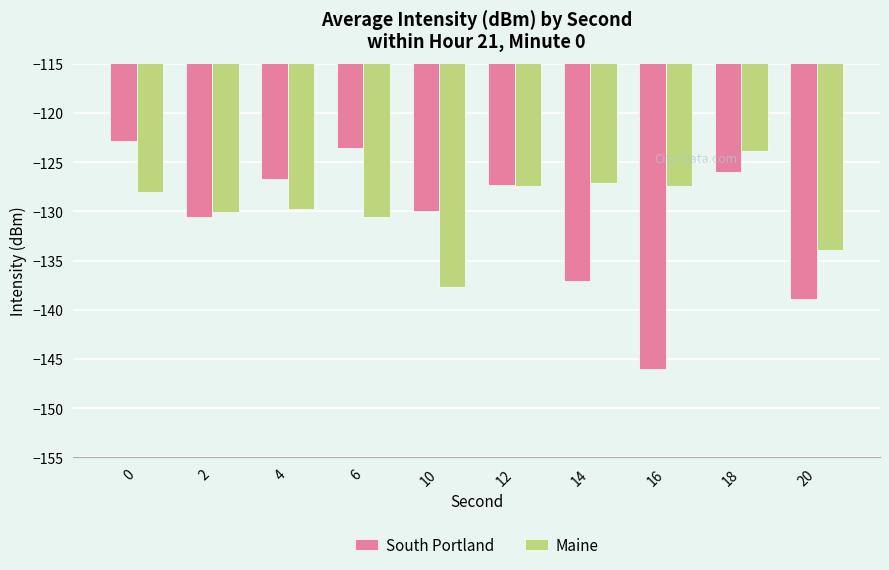

What is the lowest value of the Maine series?

-137.7